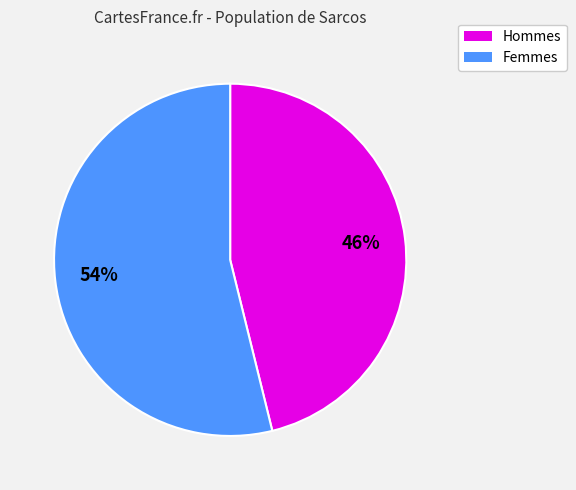

Does any single category account for the majority?

Yes